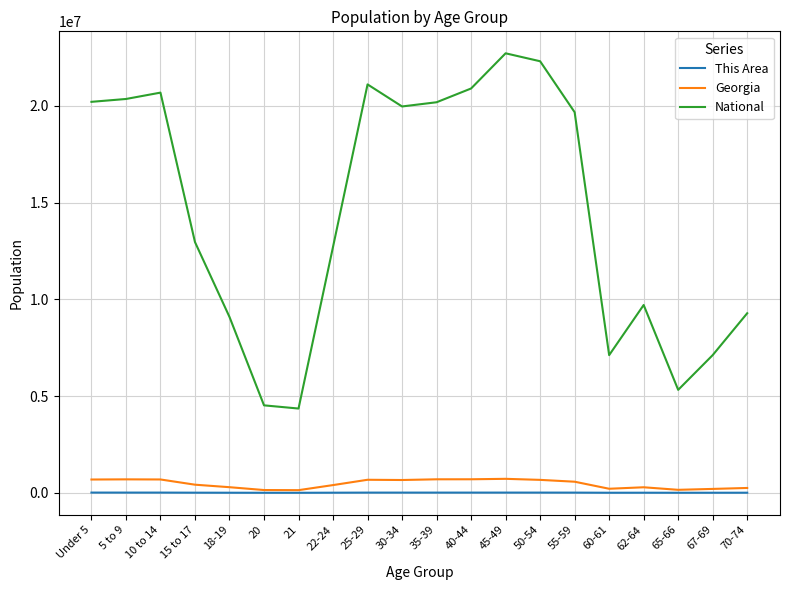

Which series has the widest spread of values?

National